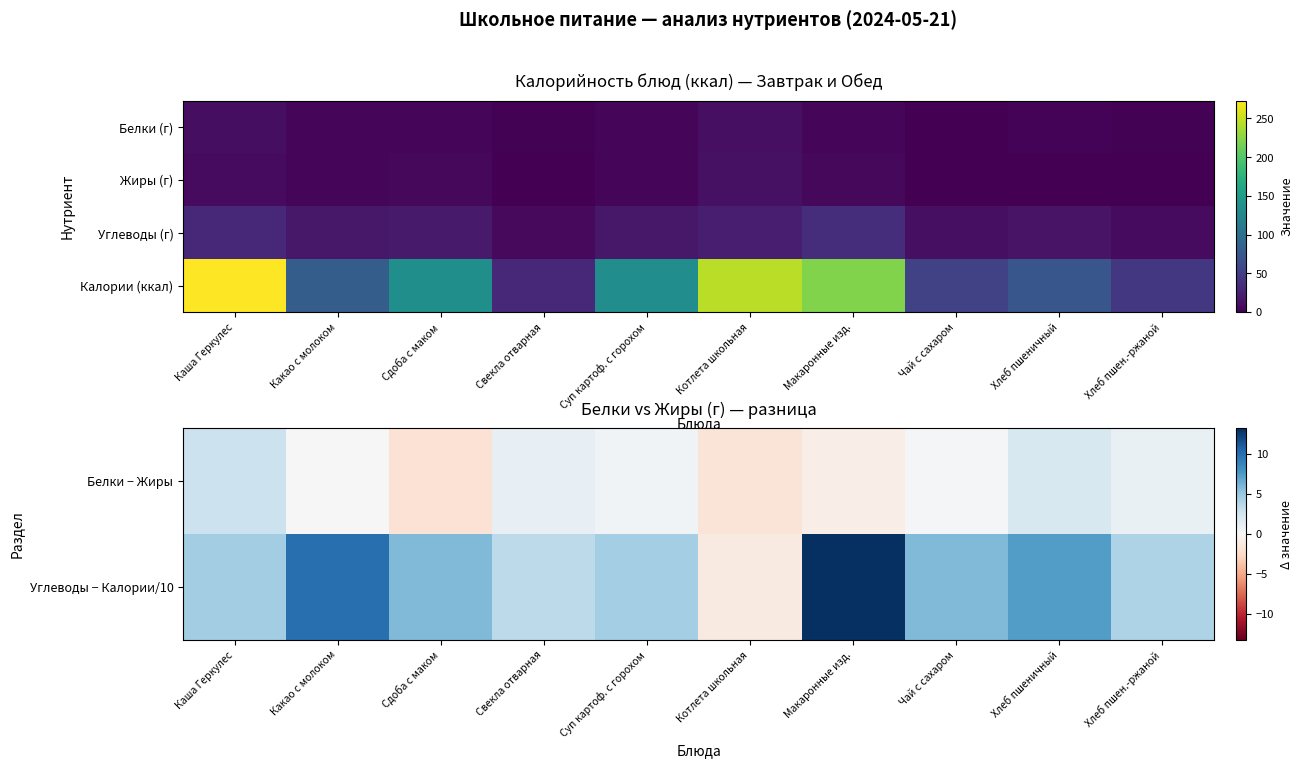

The Углеводы (г) series shows 6.3 at Суп картоф. с горохом. True or false?

False